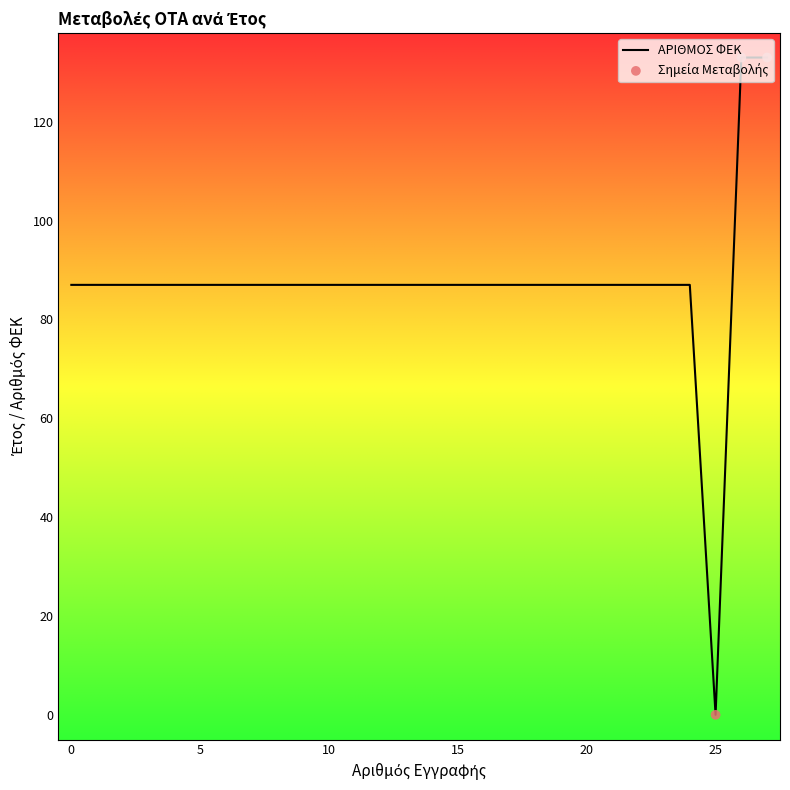

What is the greatest value displayed?

133